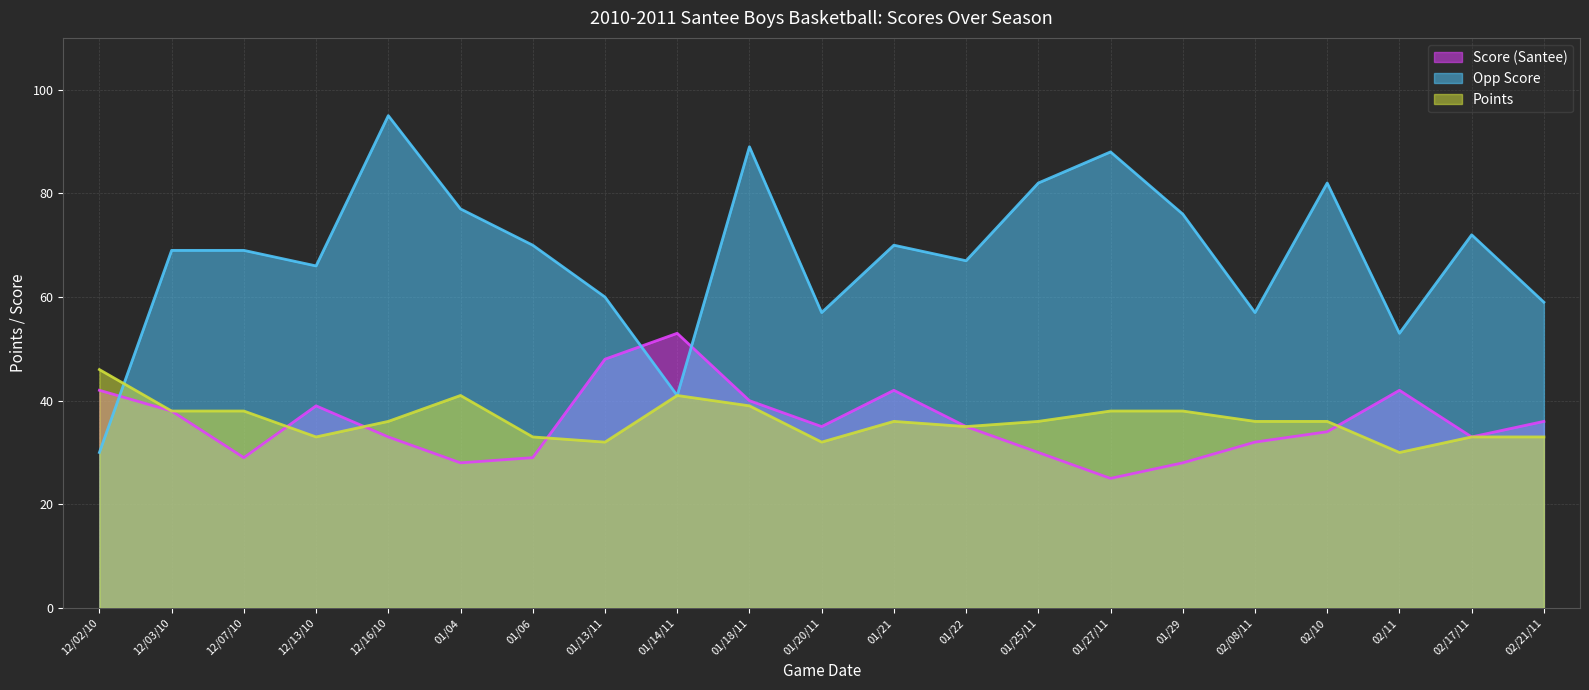

In Points, how many points are higher than both neighbors (excluding endpoints)?

3